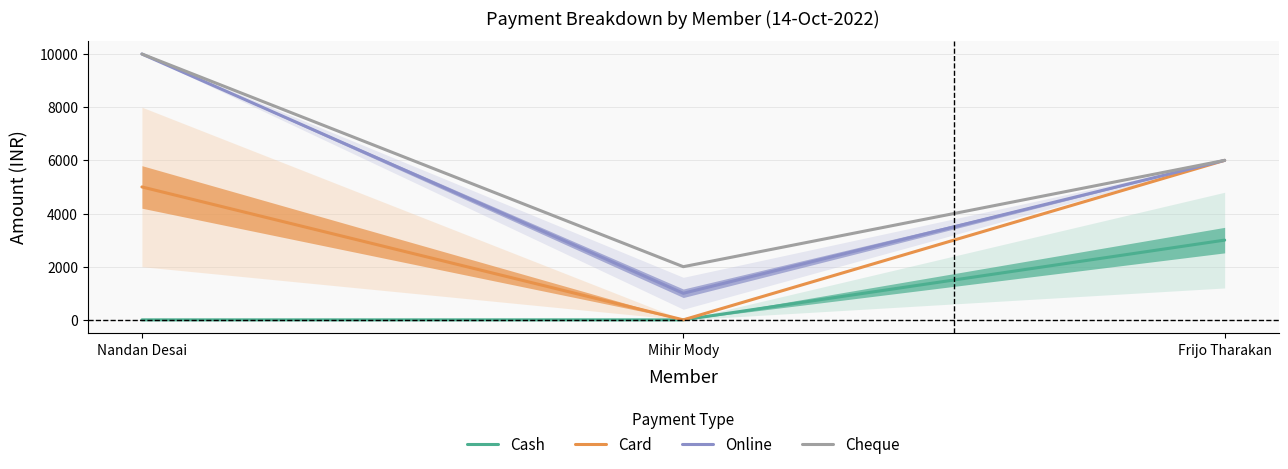

What is the value of the Online point at the 1st from the left?

10000